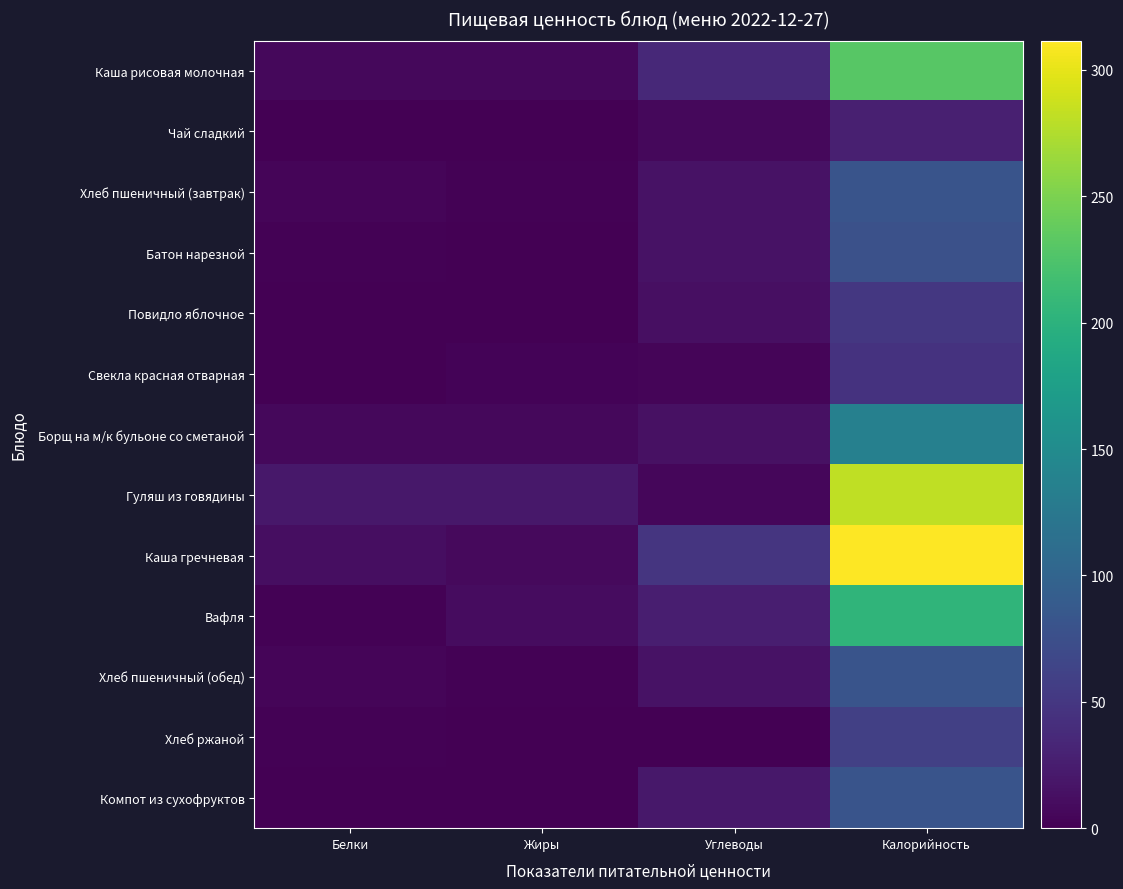

Rank the series at Белки from lowest to highest value.

Повидло яблочное, Чай сладкий, Компот из сухофруктов, Свекла красная отварная, Хлеб ржаной, Вафля, Батон нарезной, Хлеб пшеничный (завтрак), Хлеб пшеничный (обед), Каша рисовая молочная, Борщ на м/к бульоне со сметаной, Каша гречневая, Гуляш из говядины